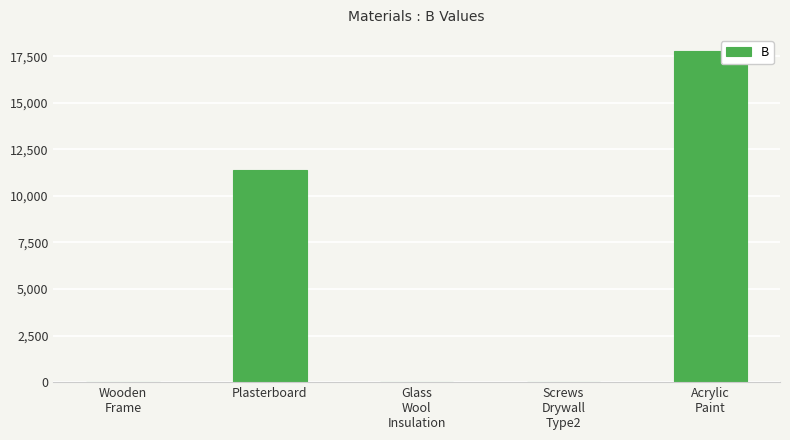

How many series are shown in this chart?

1